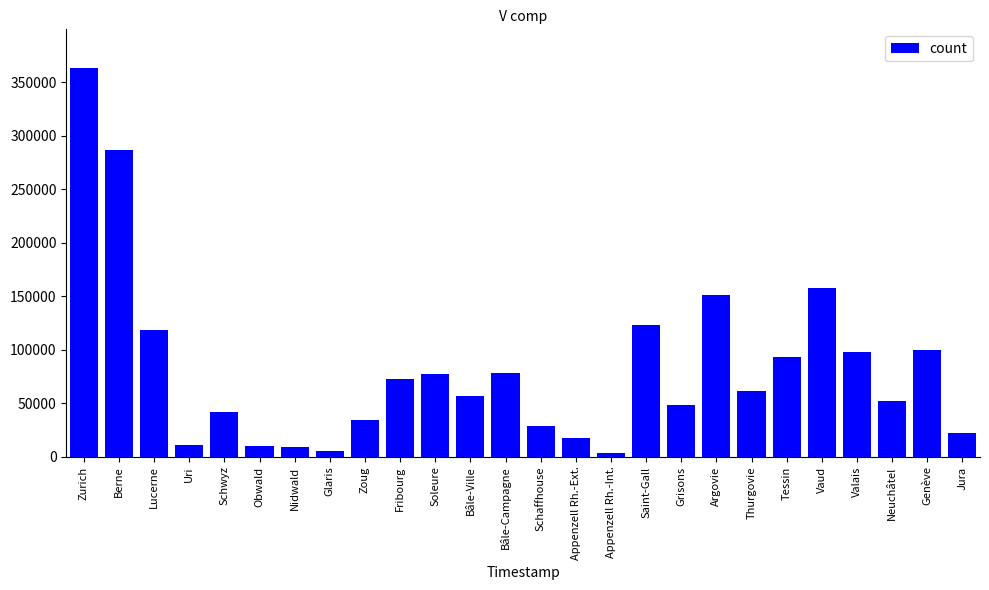

How many data points are less than 61809?

13